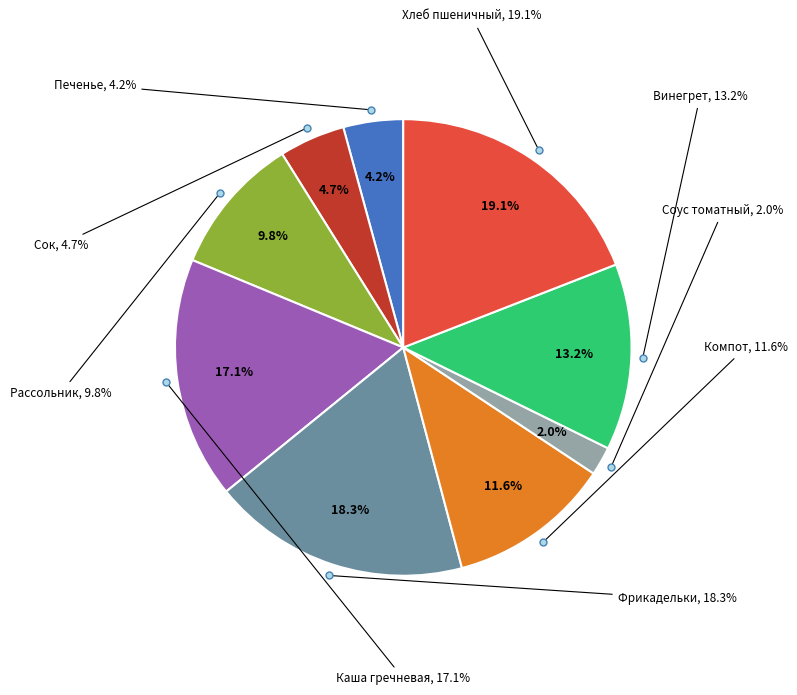

To the nearest percent, what portion does Хлеб пшеничный represent?

19%